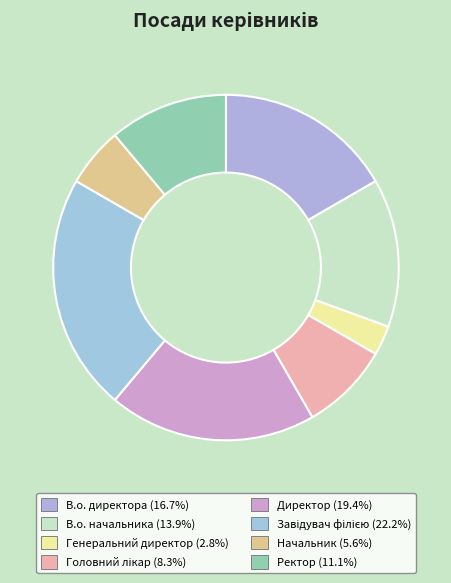

How many segments does this pie chart have?

8